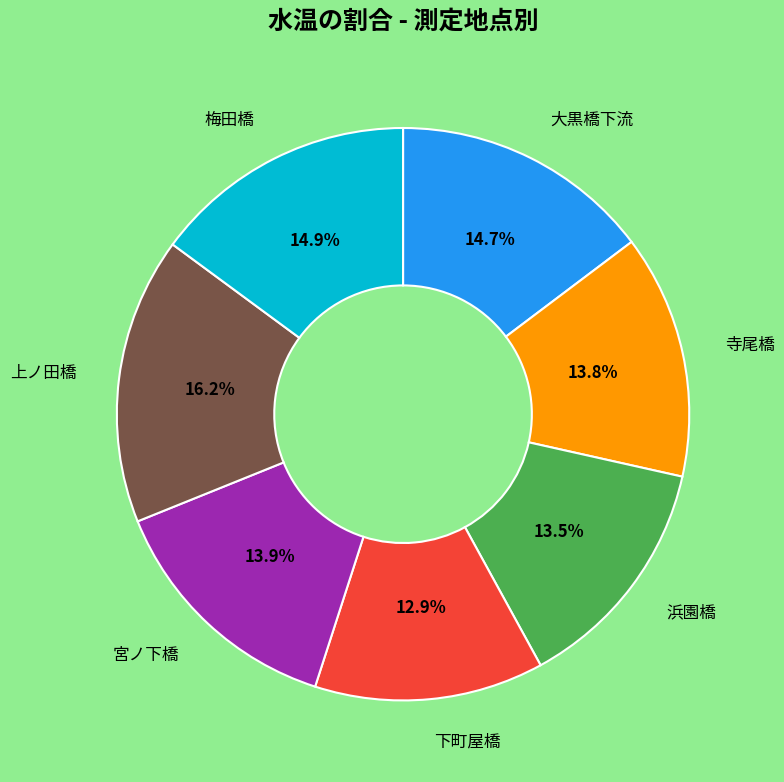

Does any single category account for the majority?

No